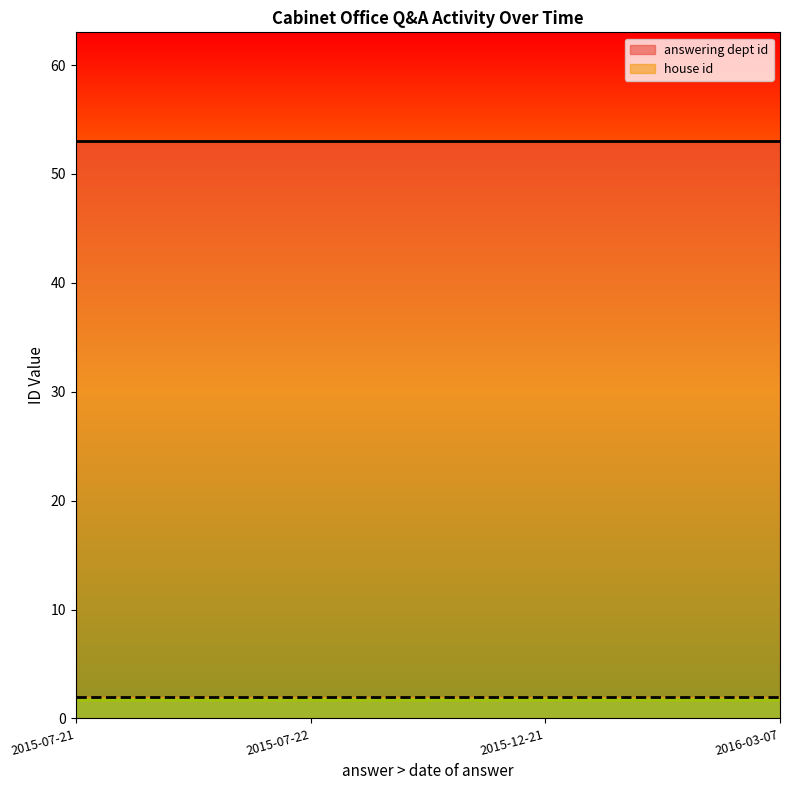

Reading left to right, what are all the values shown in this chart?

answering dept id: 53	53	53	53
house id: 2	2	2	2